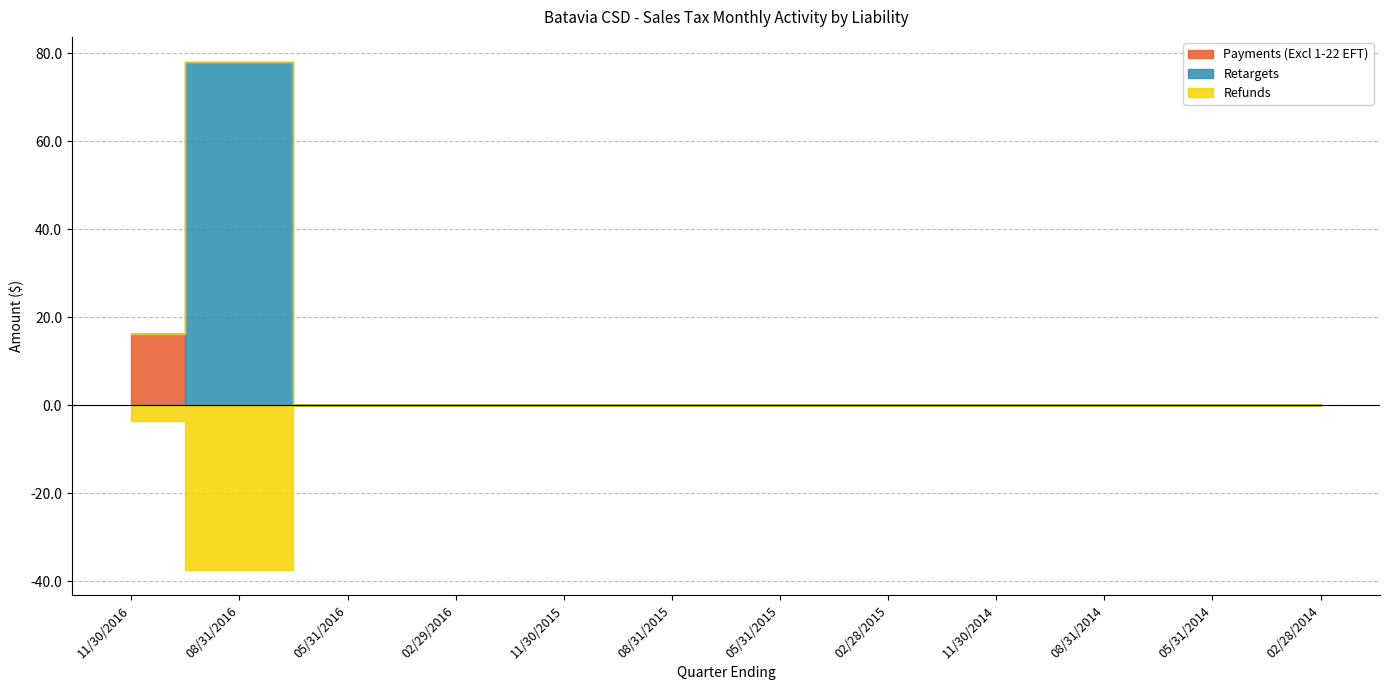

What position from the left is 11/30/2014?

9